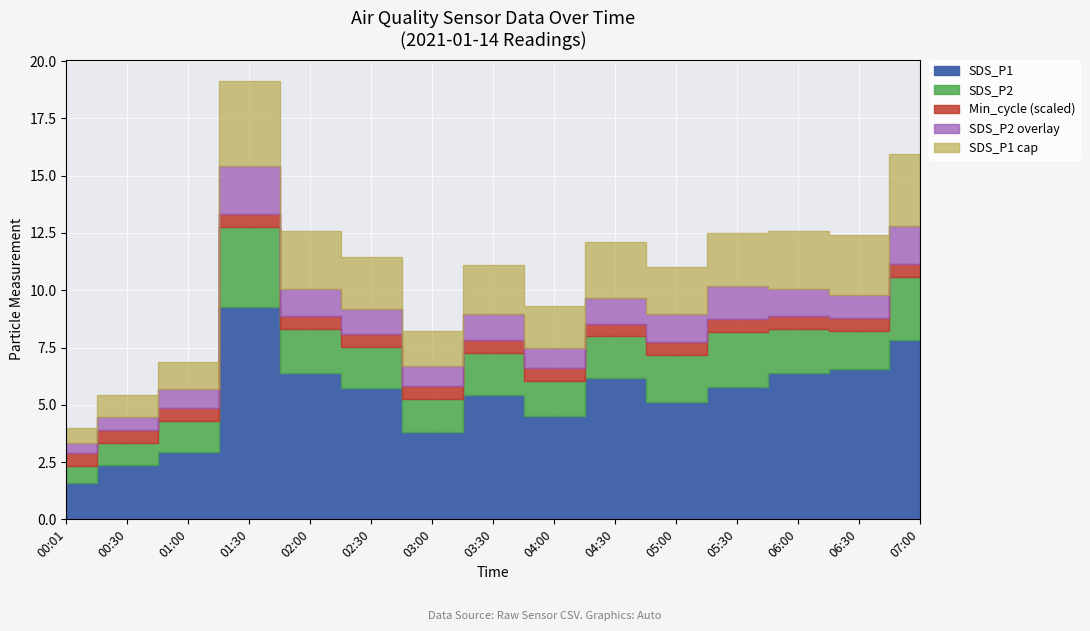

Rank the categories by SDS_P2 value from lowest to highest.

00:01, 00:30, 01:00, 03:00, 04:00, 06:30, 02:30, 04:30, 03:30, 02:00, 06:00, 05:00, 05:30, 07:00, 01:30